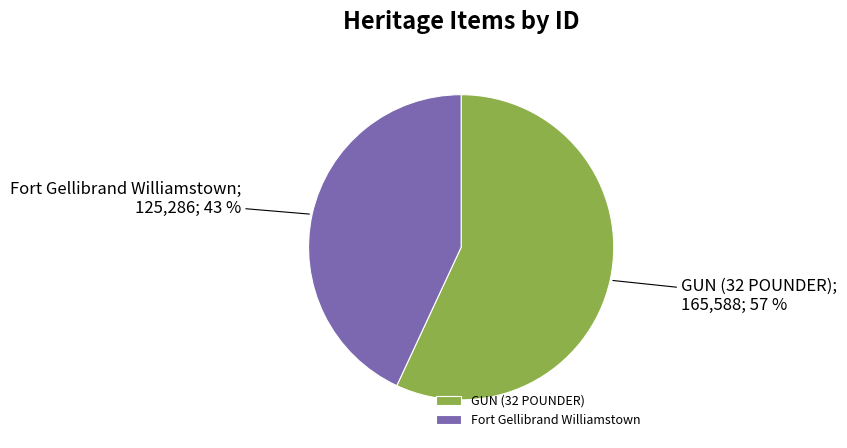

To the nearest percent, what portion does GUN (32 POUNDER) represent?

57%